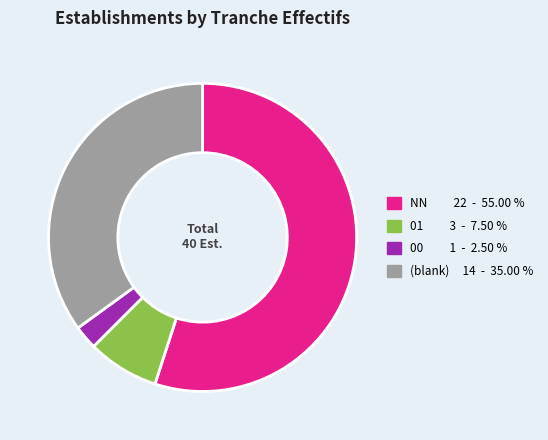

Does any single category account for the majority?

Yes